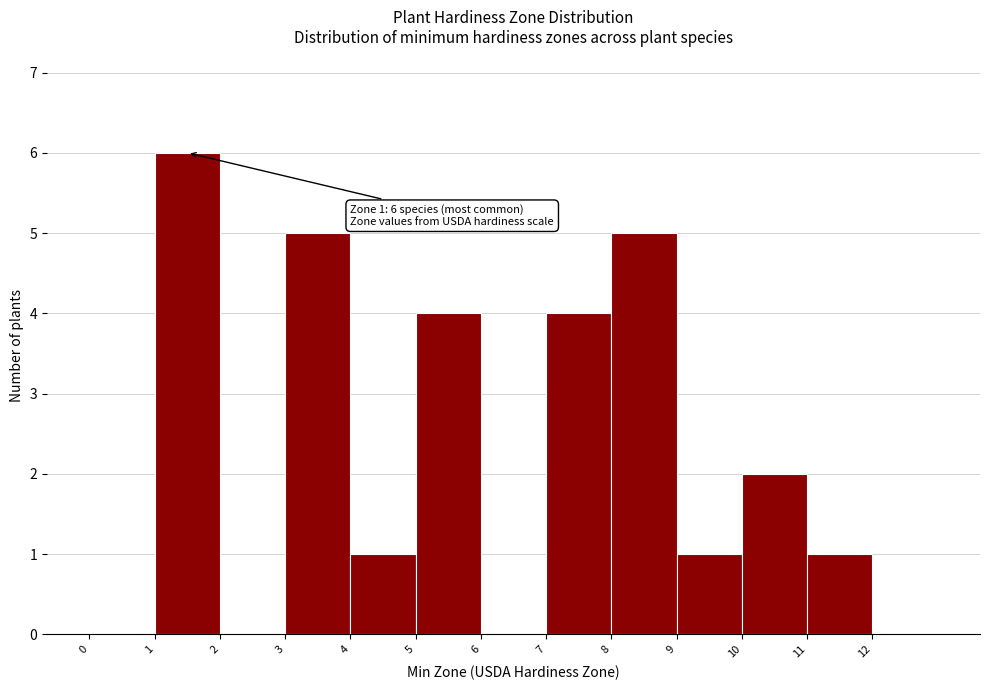

Over which range of the x-axis is the bar tallest?

1 to 2